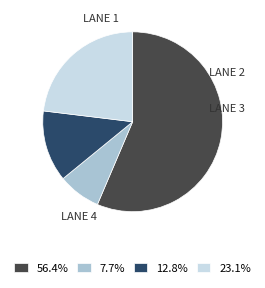

Rank the categories by value from highest to lowest.

Lane 1, Lane 2, Lane 3, Lane 4